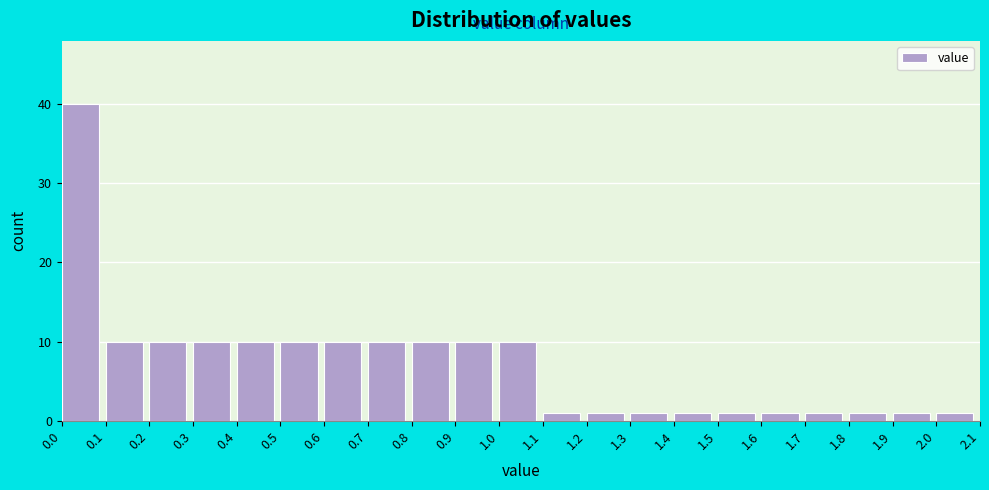

Which range on the x-axis has the tallest bar?

0.0 to 0.1